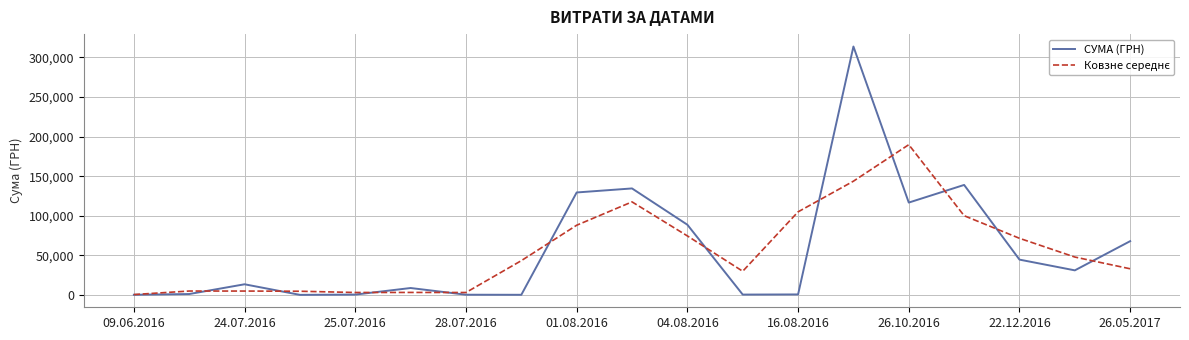

Which series has the widest spread of values?

СУМА (ГРН)